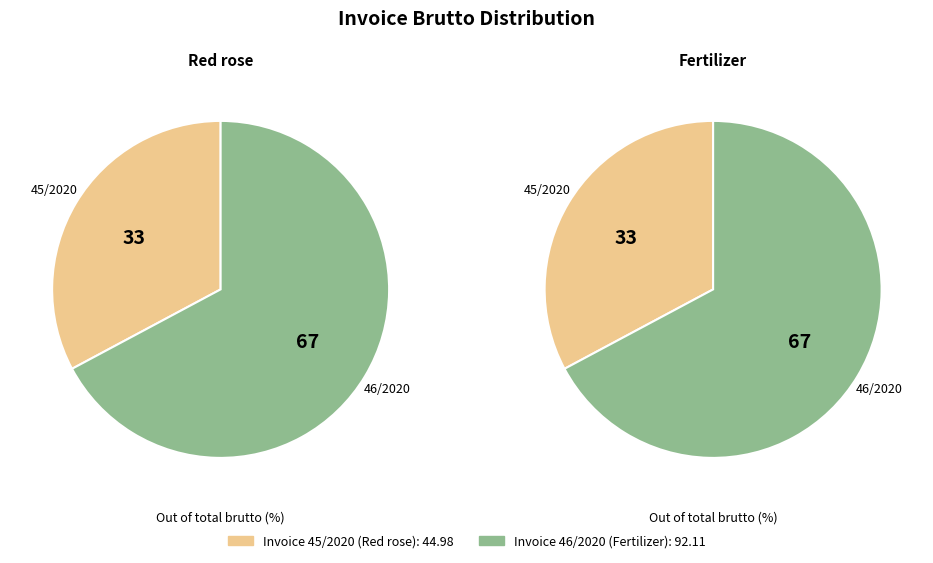

Which slice represents more than half of the pie?

46/2020